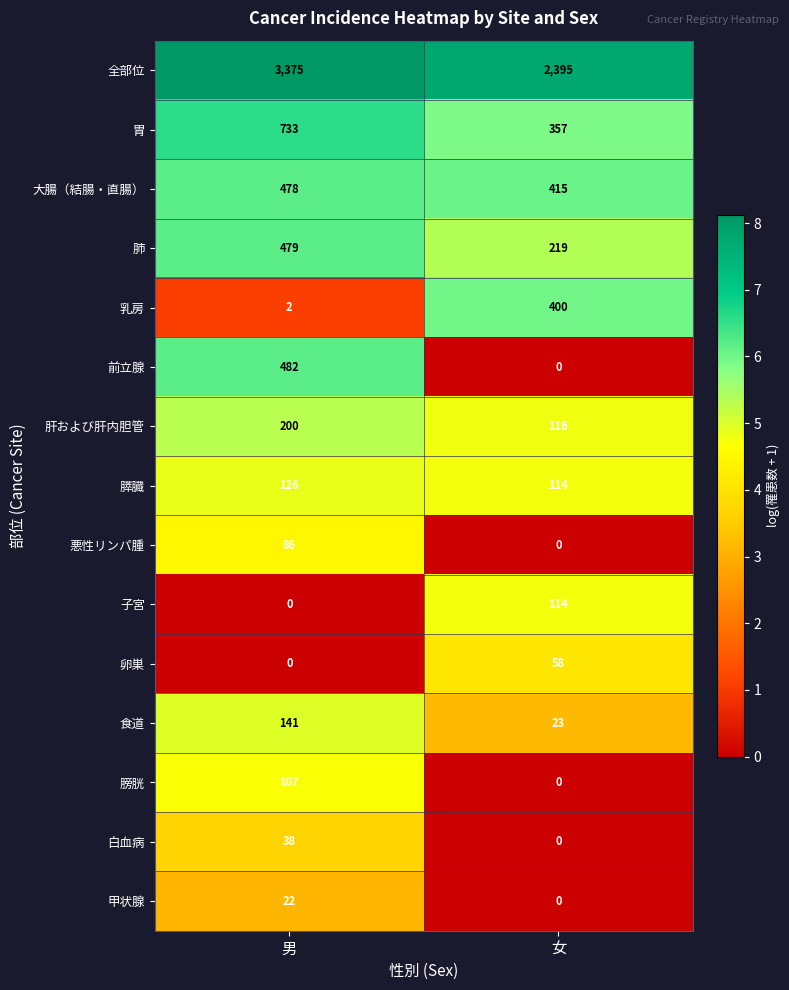

The 甲状腺 series shows 0 at 女. True or false?

True